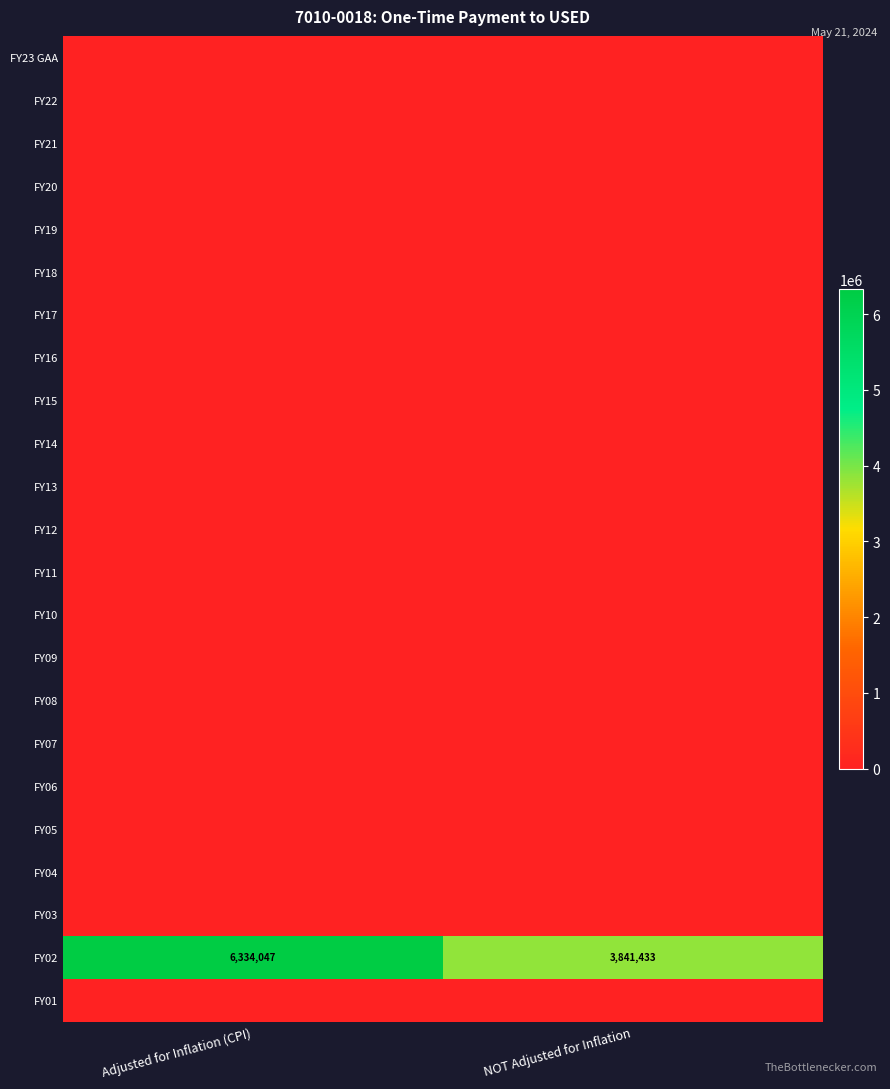

Rank the series at NOT Adjusted for Inflation from lowest to highest value.

FY23 GAA, FY22, FY21, FY20, FY19, FY18, FY17, FY16, FY15, FY14, FY13, FY12, FY11, FY10, FY09, FY08, FY07, FY06, FY05, FY04, FY03, FY01, FY02